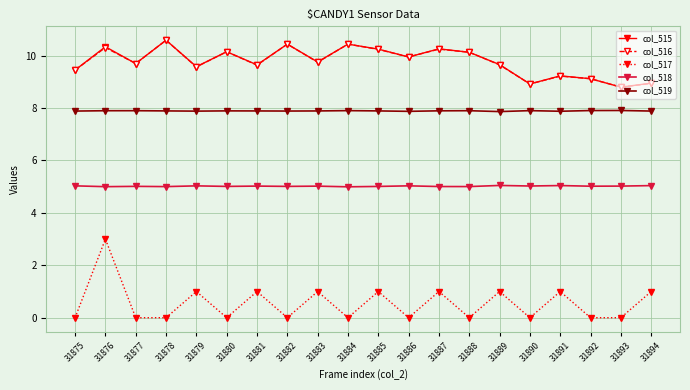

Which series has the widest spread of values?

col_517